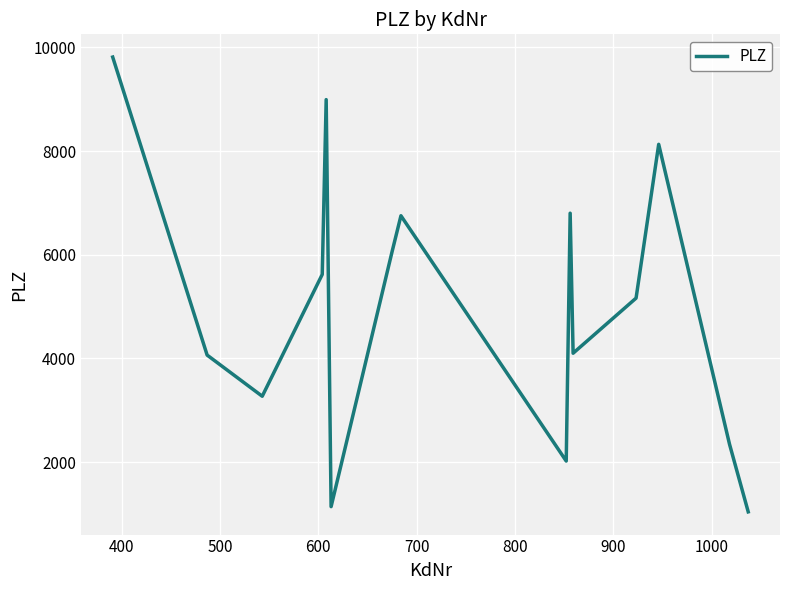

What is the greatest value displayed?

9813